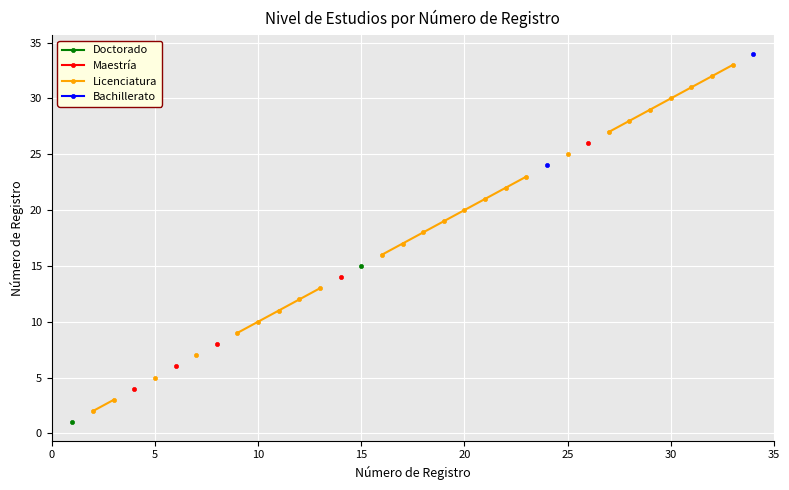

At how many categories does at least one series exceed 13?

21